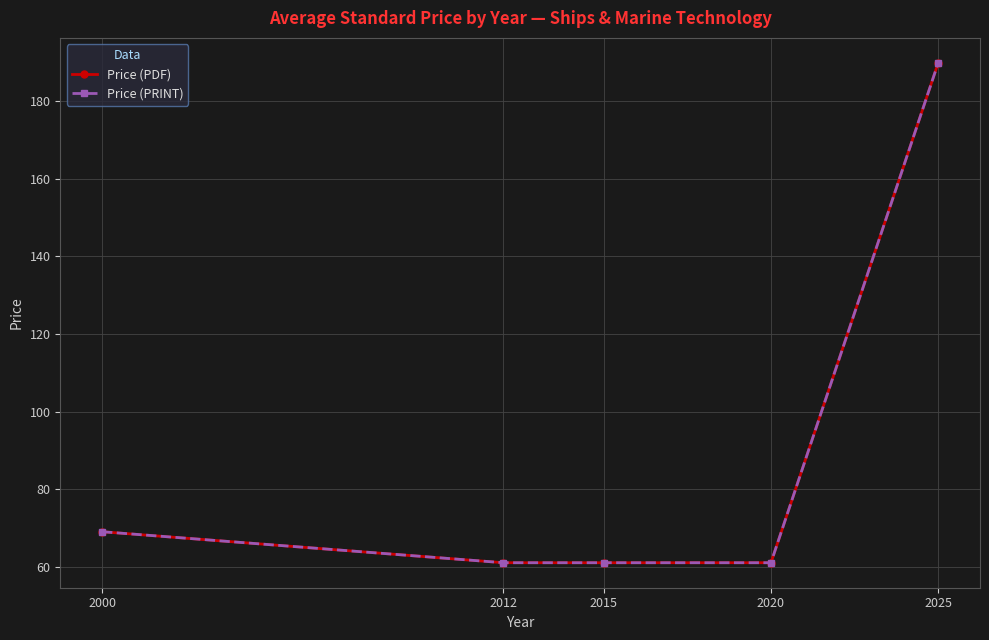

Does the chart have visible grid lines?

Yes